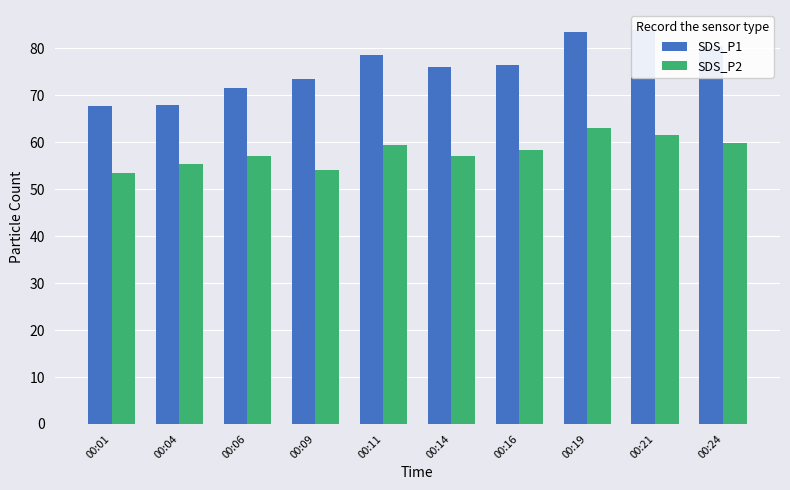

Is the value of SDS_P2 at 00:24 greater than the value of SDS_P1 at 00:16?

No